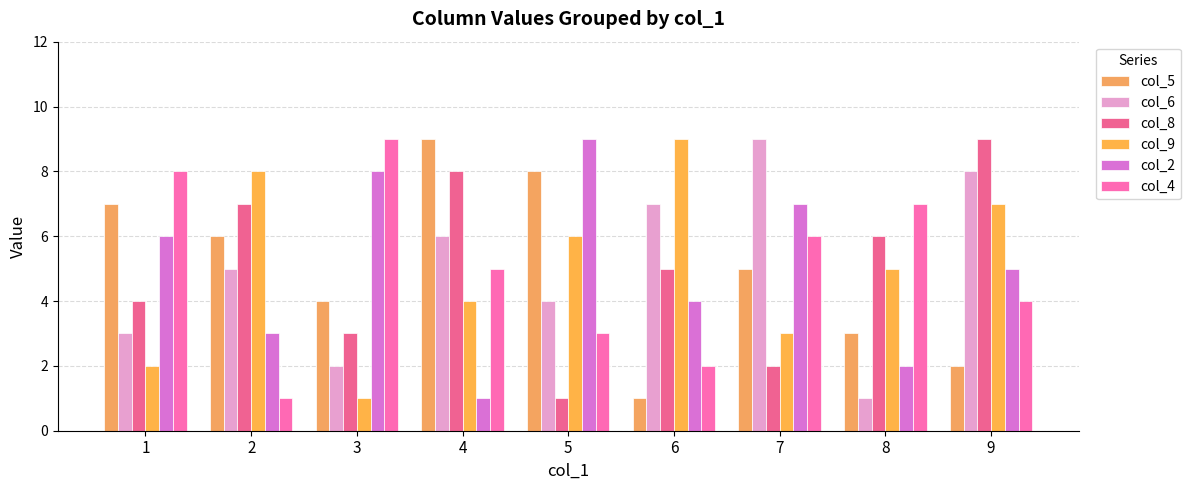

At which category is the sum across all series the highest?

9